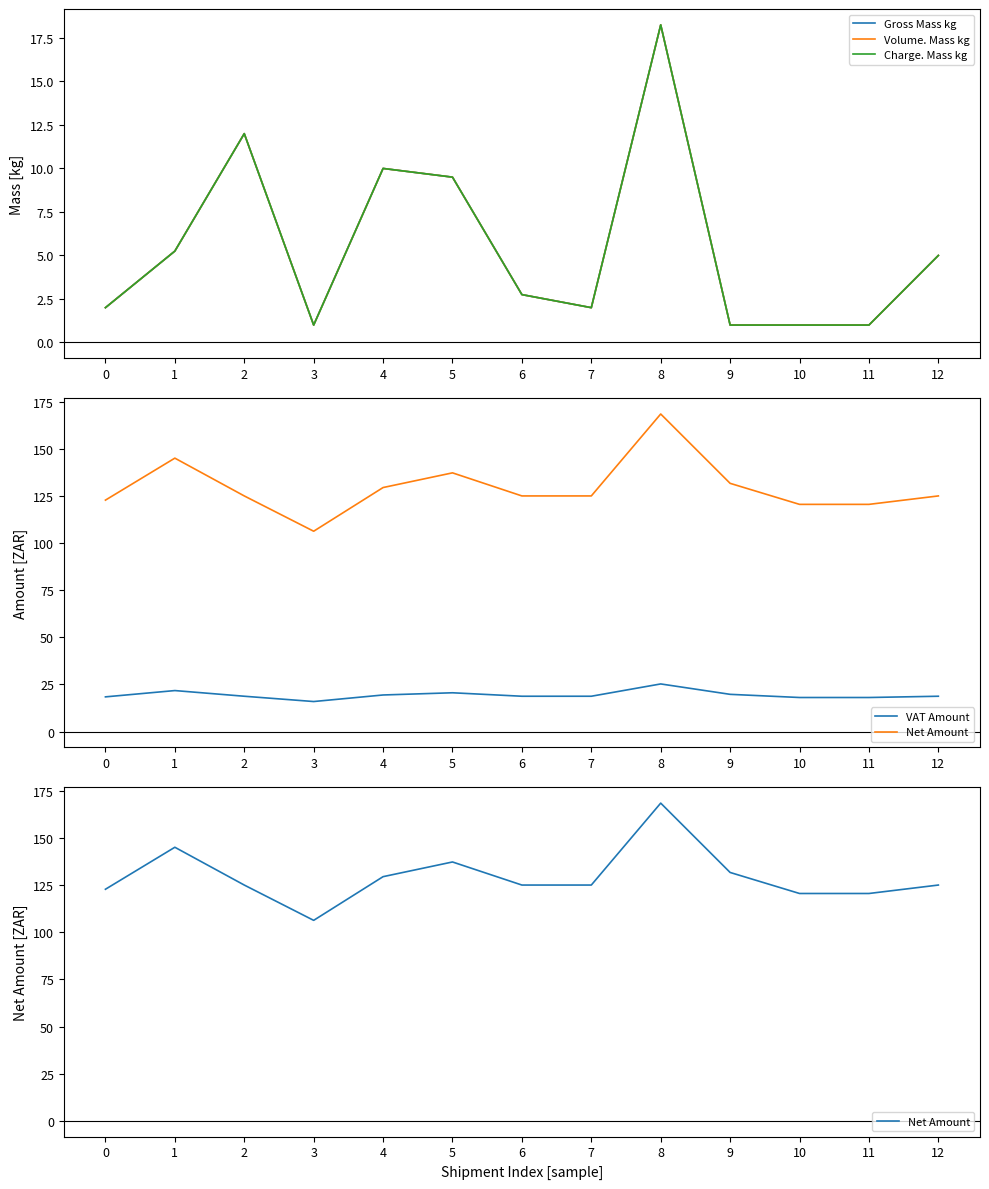

True or false: Gross Mass kg has more than 0 interior local peaks.

True